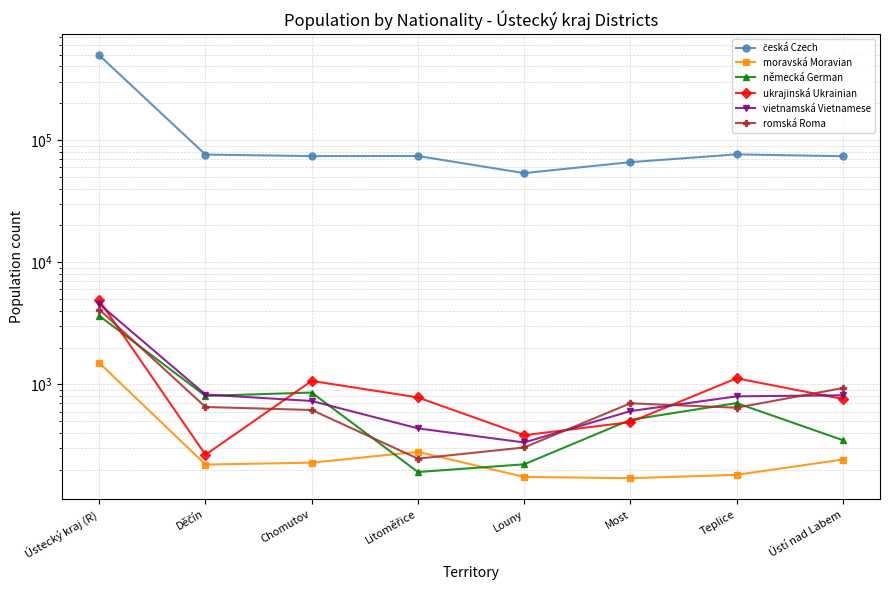

Which category has the highest value in the ukrajinská Ukrainian series?

Ústecký kraj (R)